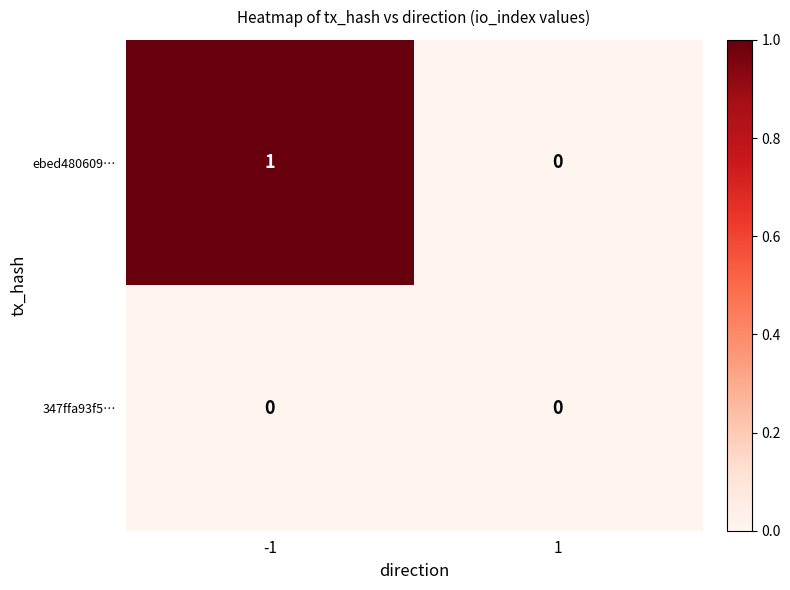

Which series has the largest total across all categories?

ebed480609…